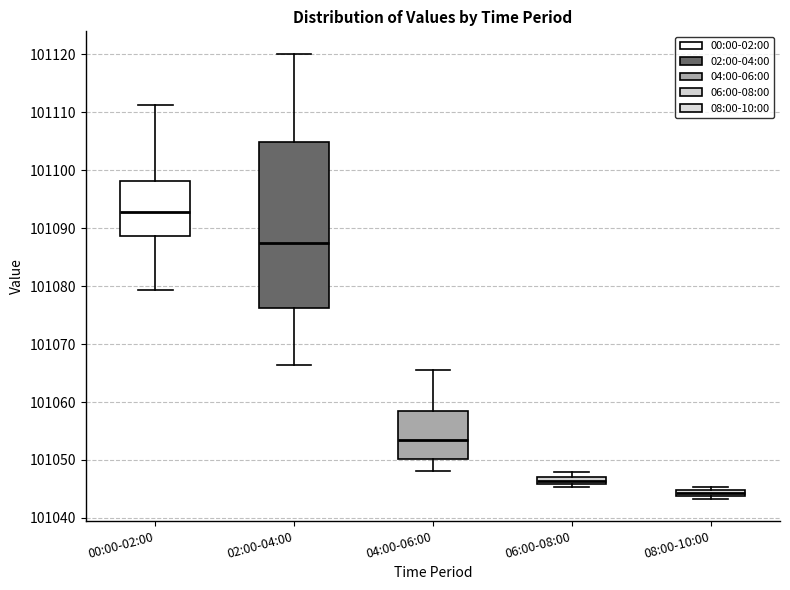

Where is the upper edge of the box for 02:00-04:00 on the y-axis? The values are not printed on the chart, so give them approximately, as read against the axis.

101105